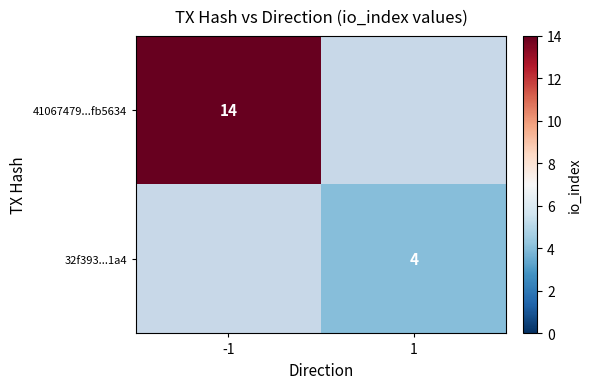

True or false: 32f393...1a4 has a value of 4 at 1.

True